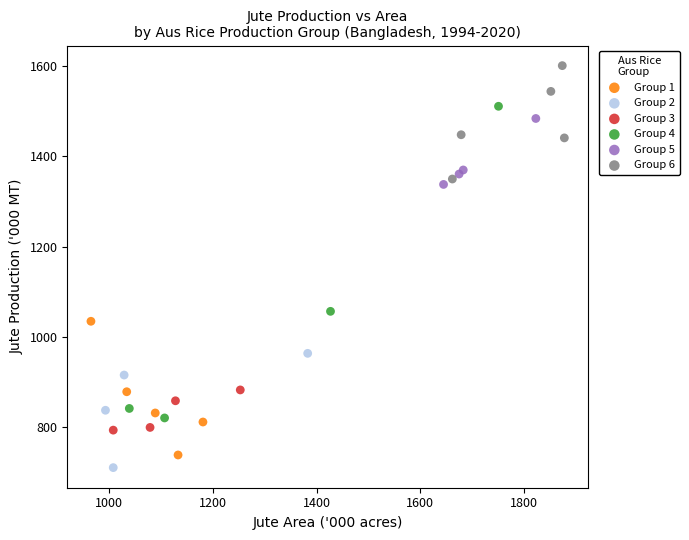

Which series reaches the maximum Y coordinate?

Group 6